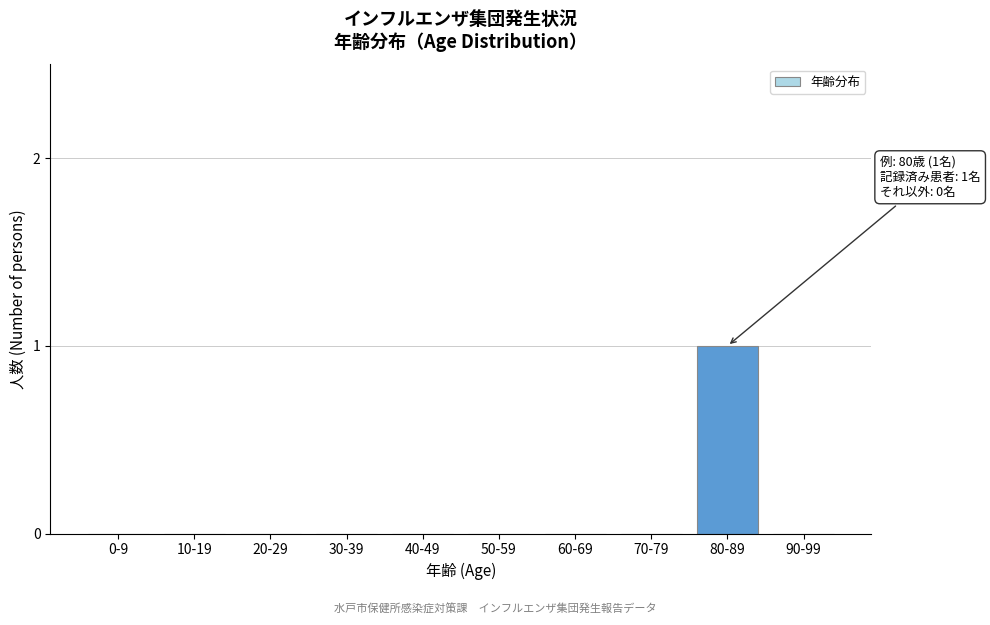

Reading right to left, extract all data points from this chart.

90-99=0	80-89=1	70-79=0	60-69=0	50-59=0	40-49=0	30-39=0	20-29=0	10-19=0	0-9=0